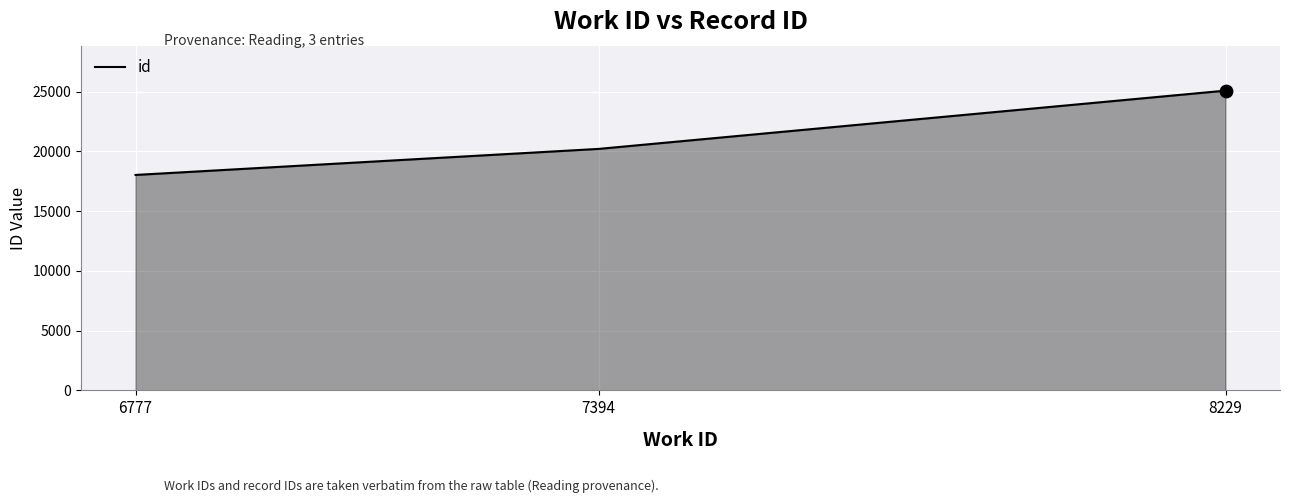

Approximately how many times larger is the value at 8229 compared to 6777?

1.4